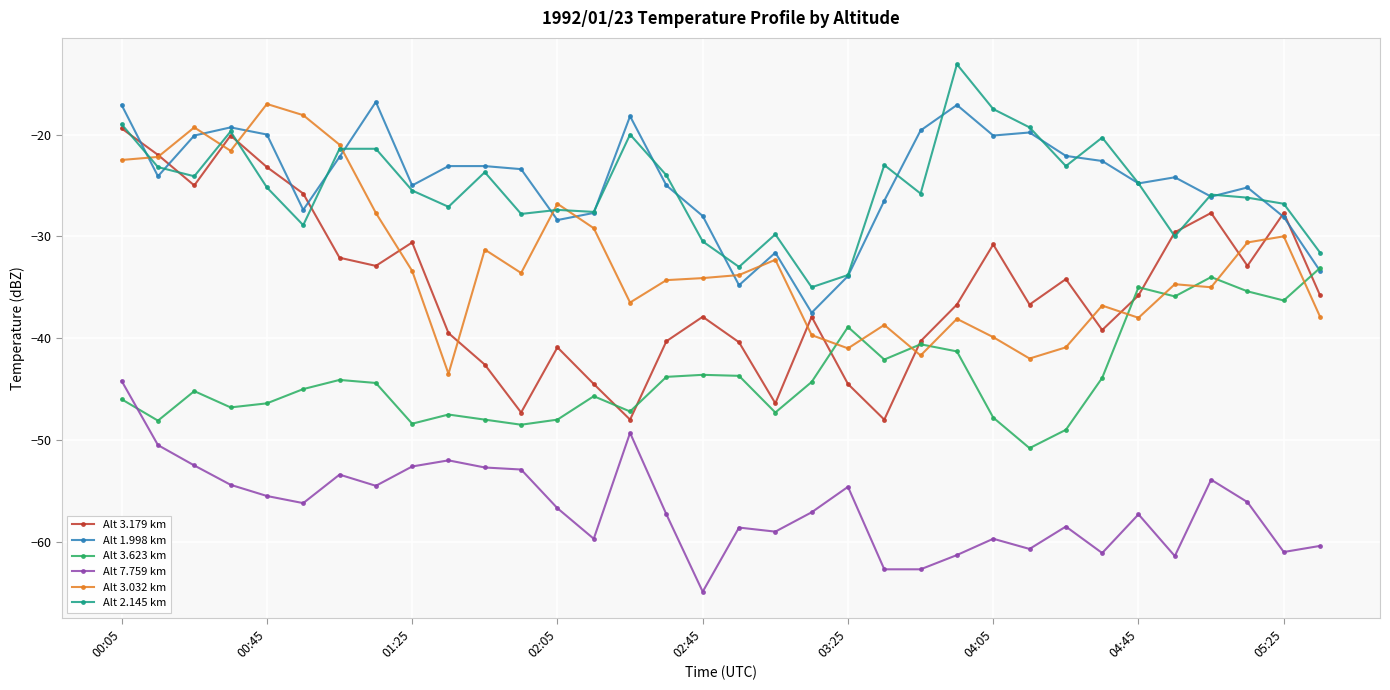

How many values in the Alt 3.179 km series exceed -35?

15